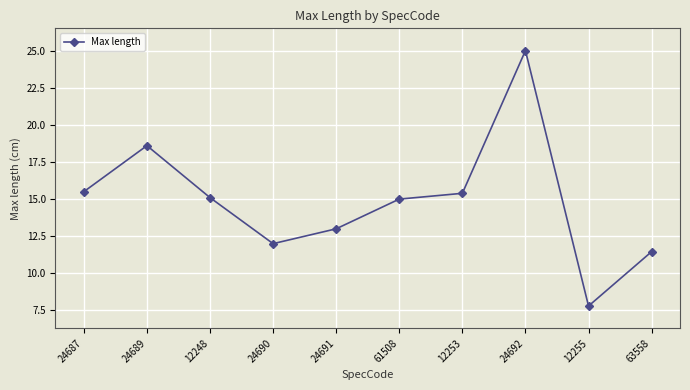

What is the value of the 2nd point from the left?

18.6